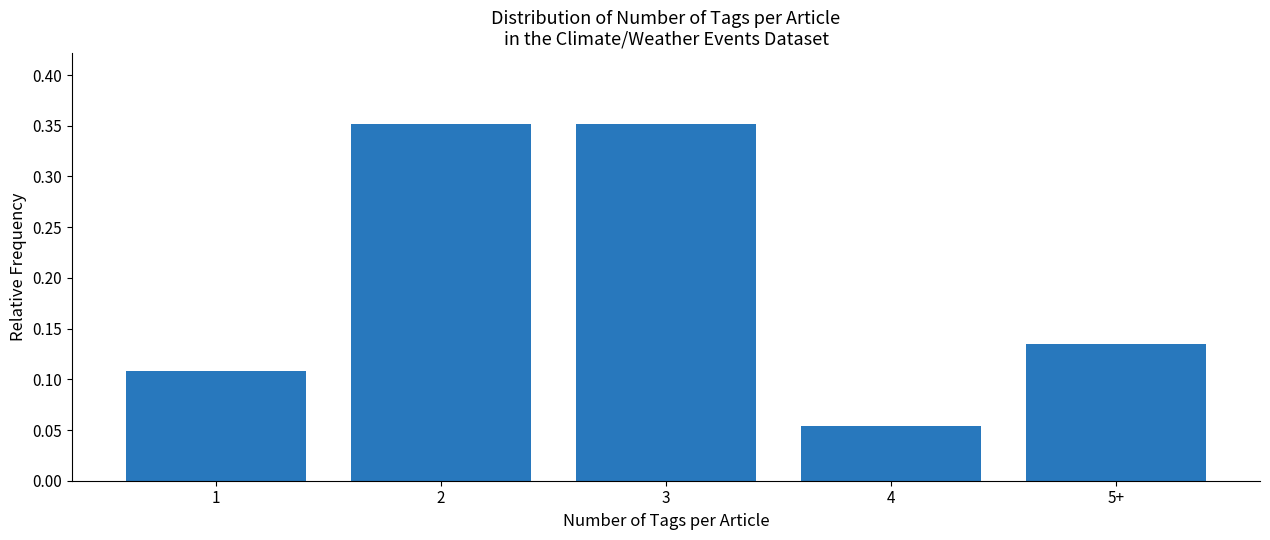

Which category has the lowest value across all series?

4